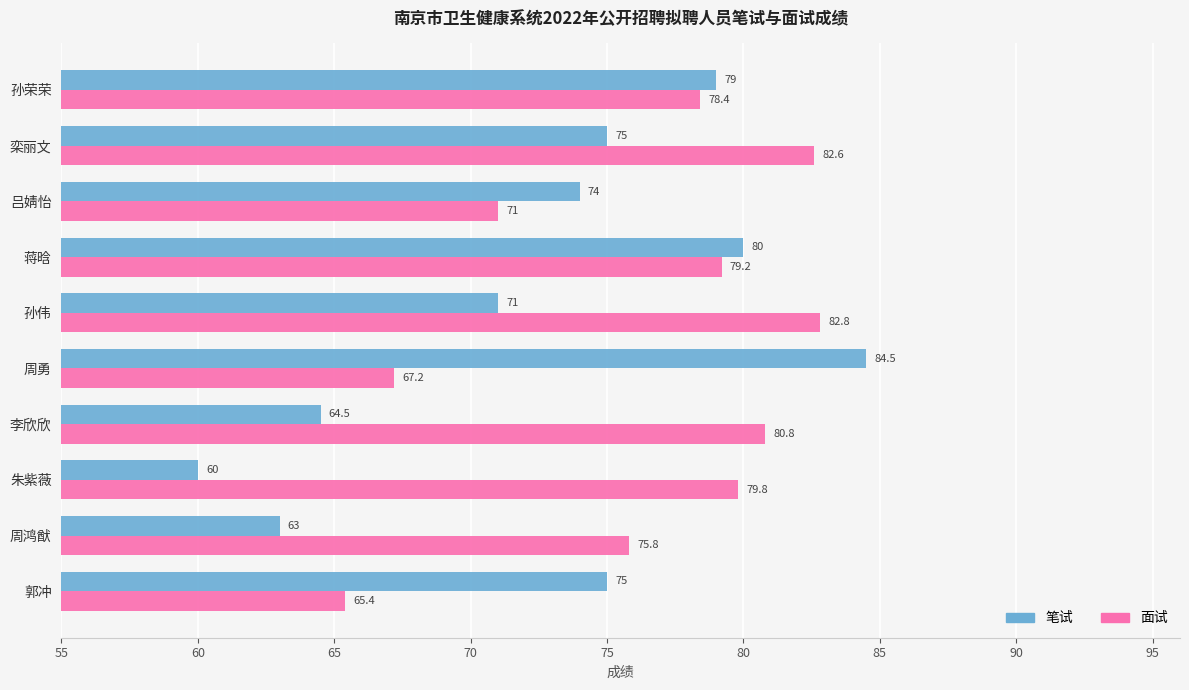

What are all the series names shown in the legend?

笔试, 面试